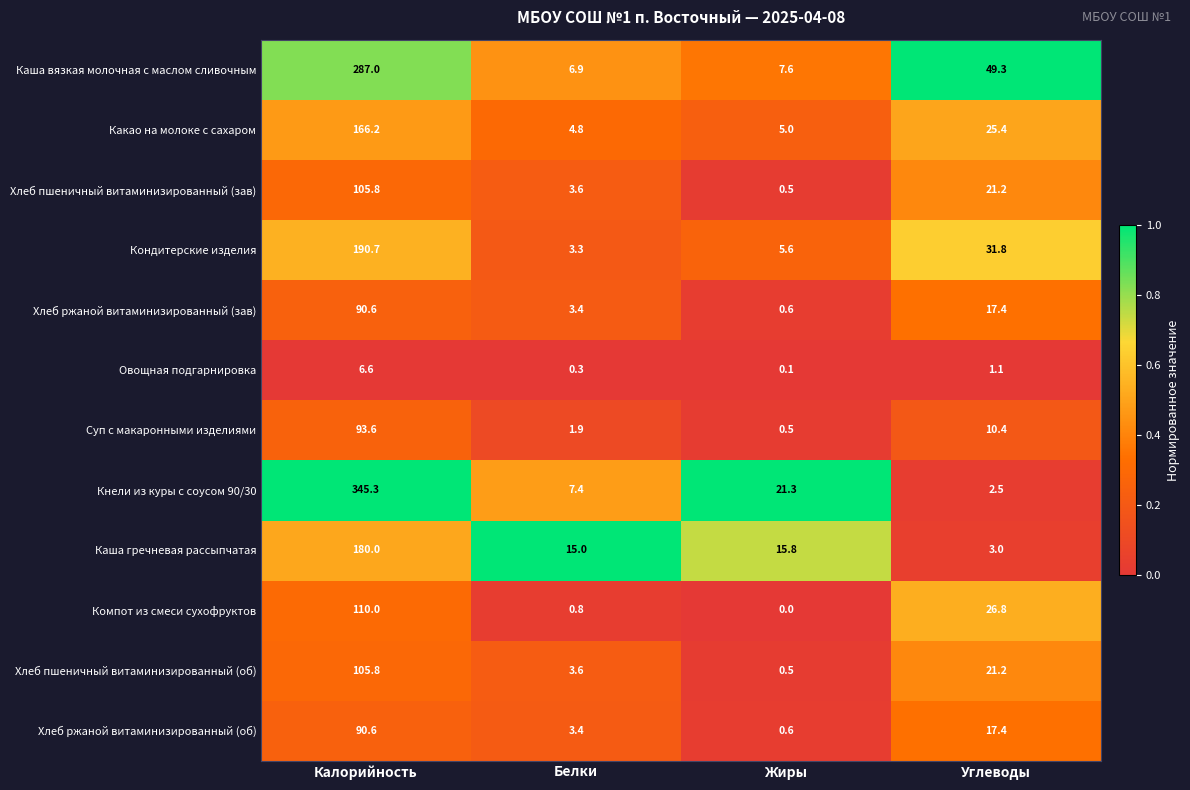

How many data points does each series have?

4